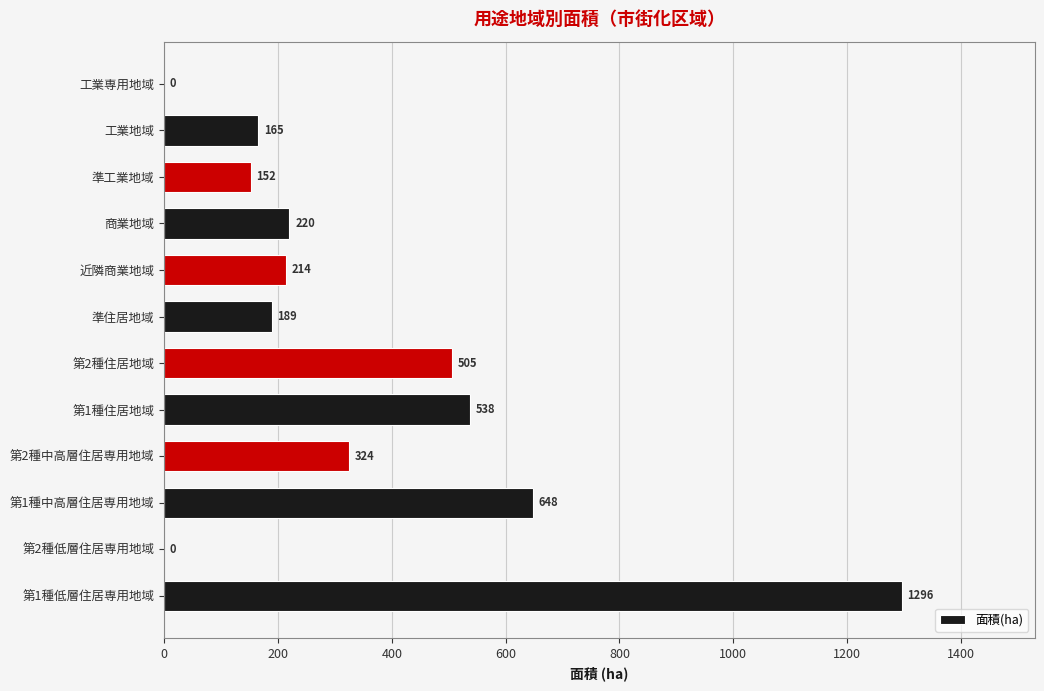

The chart shows a value of 2075 at 第1種低層住居専用地域. True or false?

False